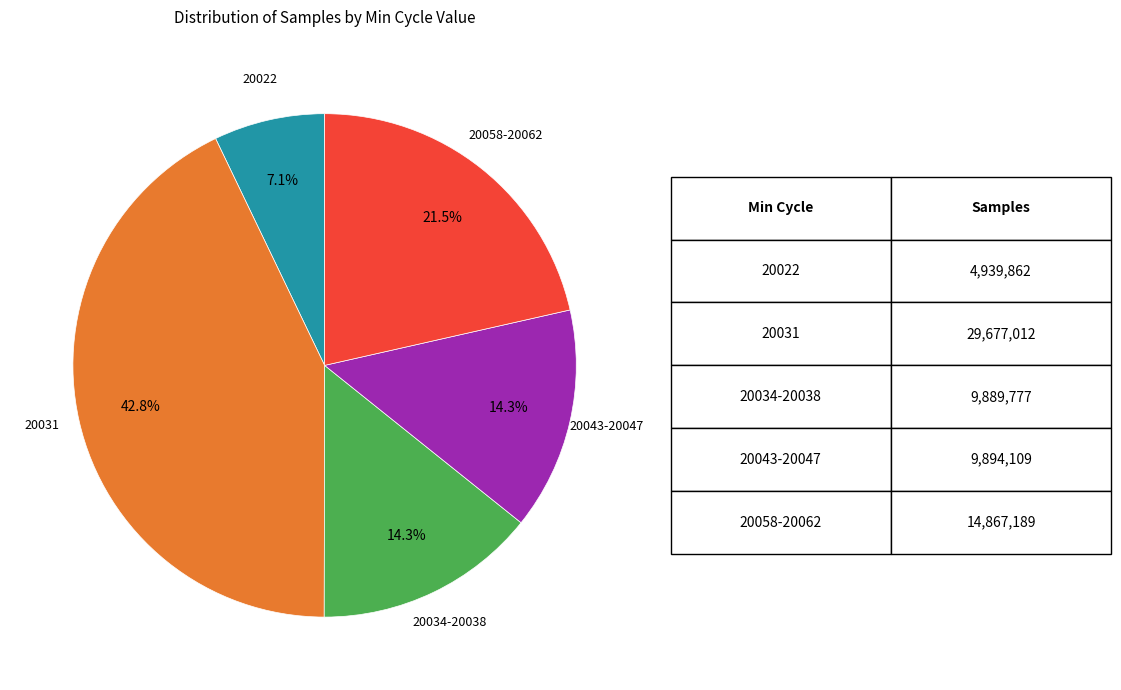

How many segments does this pie chart have?

5